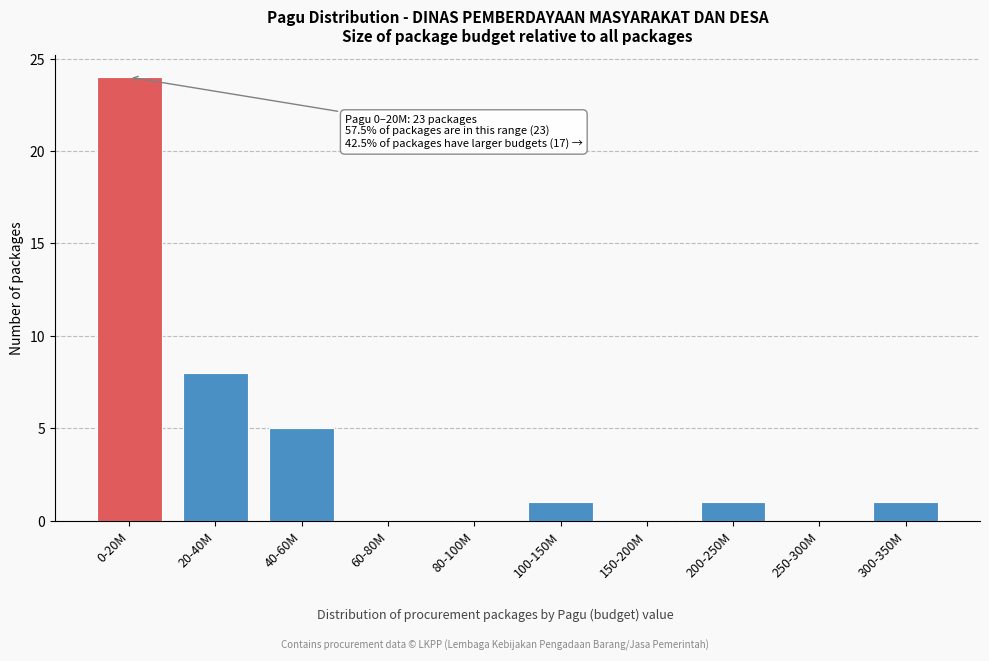

Reading right to left, what are all the values shown in this chart?

300-350M=1	250-300M=0	200-250M=1	150-200M=0	100-150M=1	80-100M=0	60-80M=0	40-60M=5	20-40M=8	0-20M=24